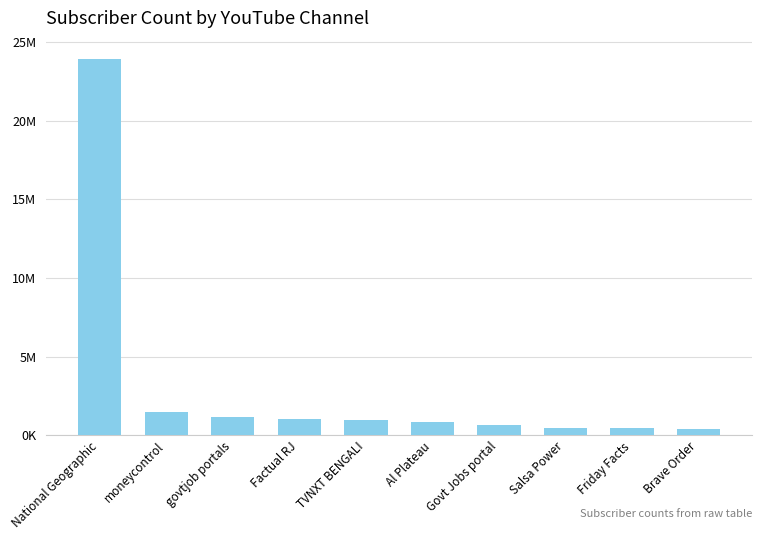

Rank the categories by value from highest to lowest.

National Geographic, moneycontrol, govtjob portals, Factual RJ, TVNXT BENGALI, Al Plateau, Govt Jobs portal, Salsa Power, Friday Facts, Brave Order